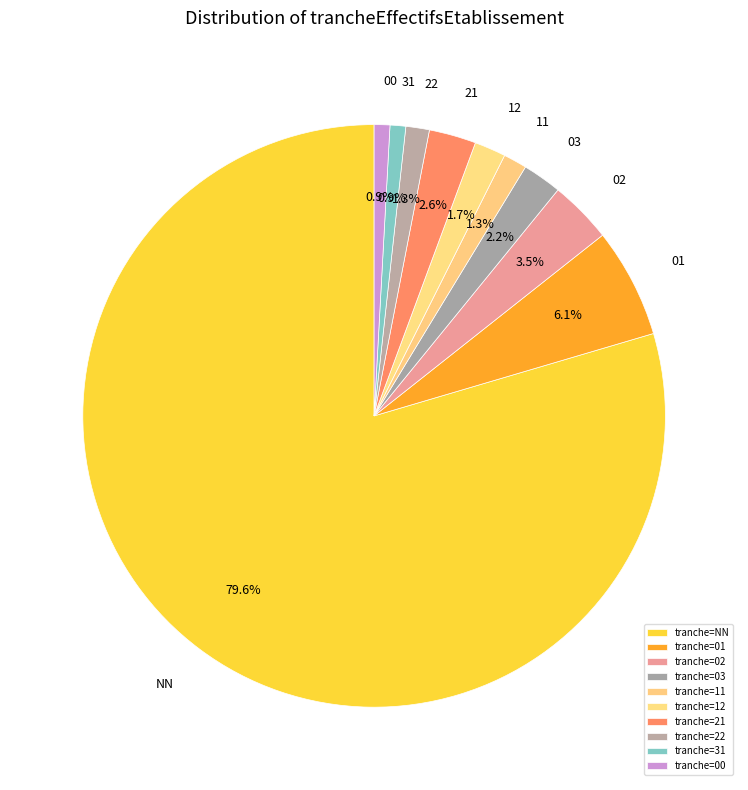

Is there a majority slice in this chart?

Yes